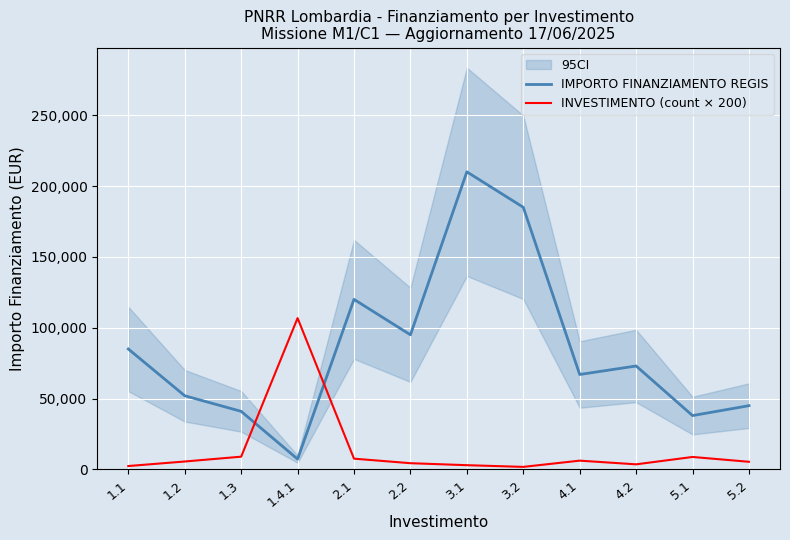

Rank the series at 2.1 from lowest to highest value.

INVESTIMENTO (count × 200), IMPORTO FINANZIAMENTO REGIS